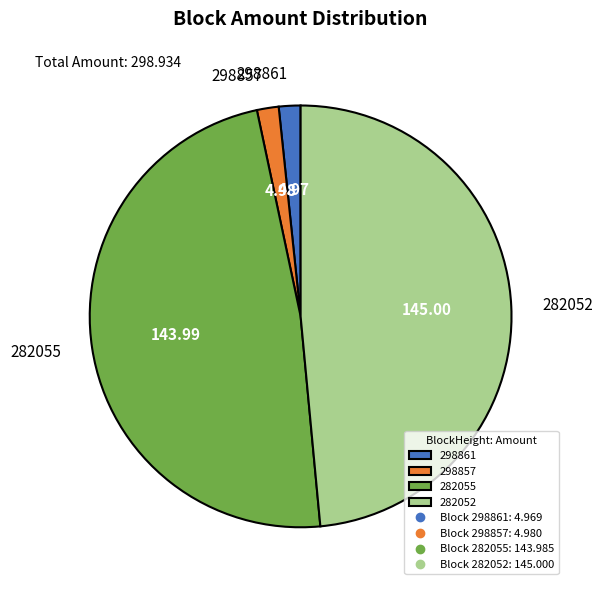

What is the ratio of the value at 282052 to the value at 298857?

29.1